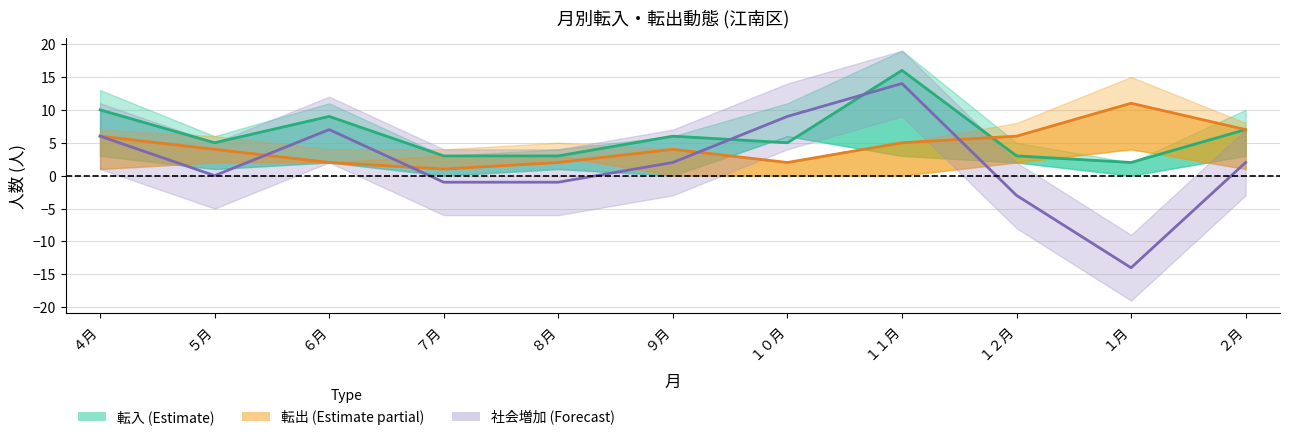

What is the label of the 2nd point from the left?

５月